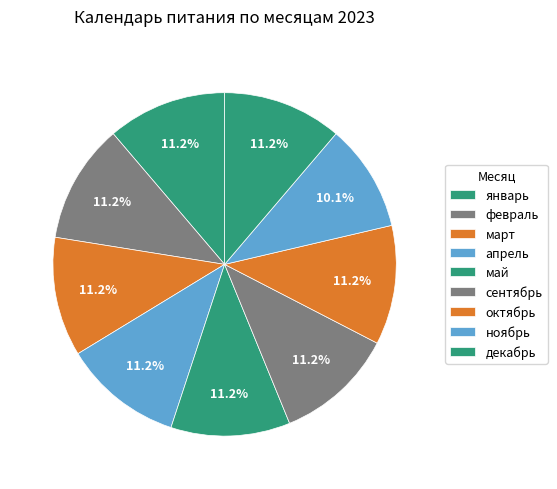

Does ноябрь represent more than half of the total?

No